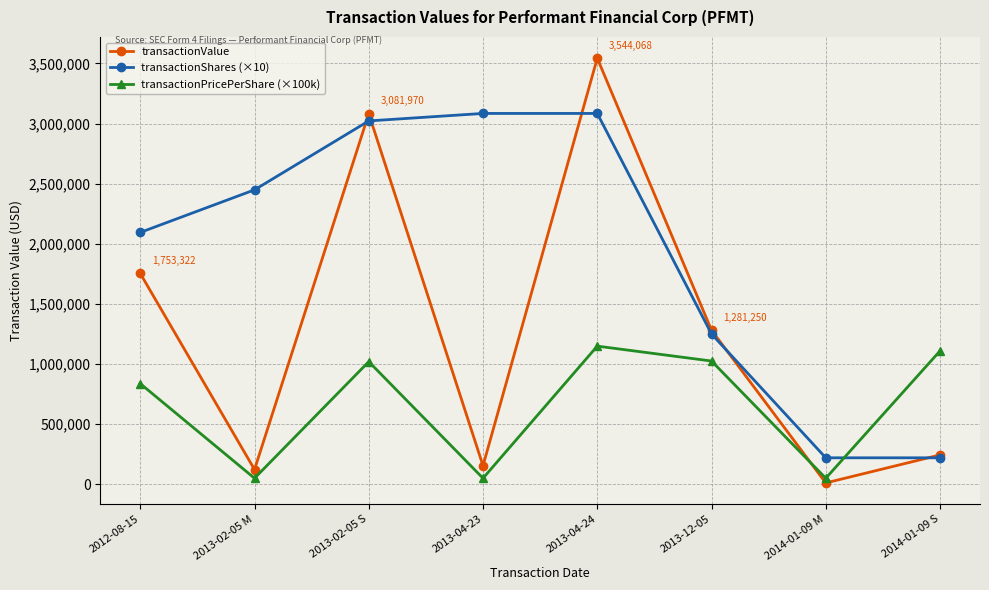

At how many categories does at least one series exceed 1607284?

5